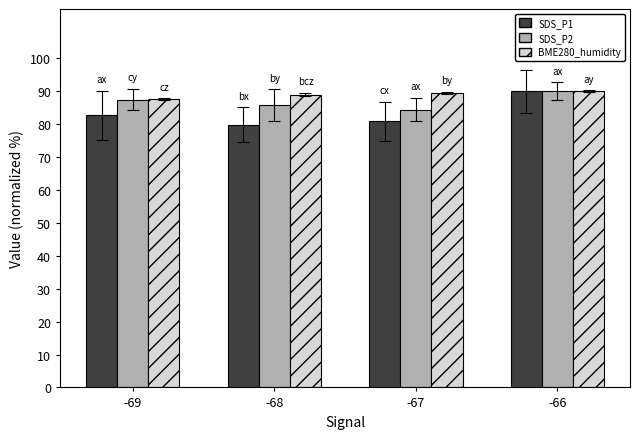

At which category does the chart reach its minimum across all series?

-68